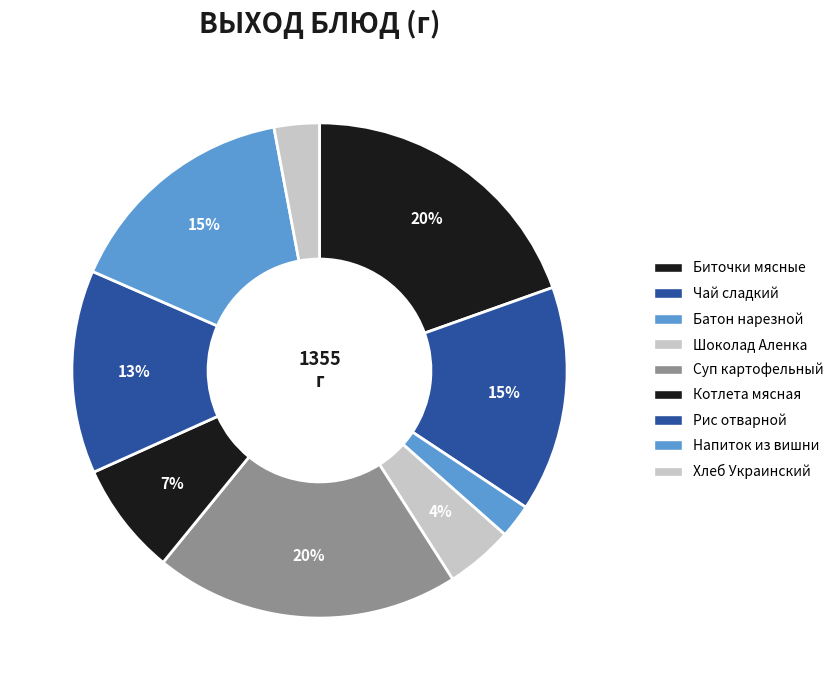

Do Рис отварной and Чай сладкий together represent more than half of the pie?

No